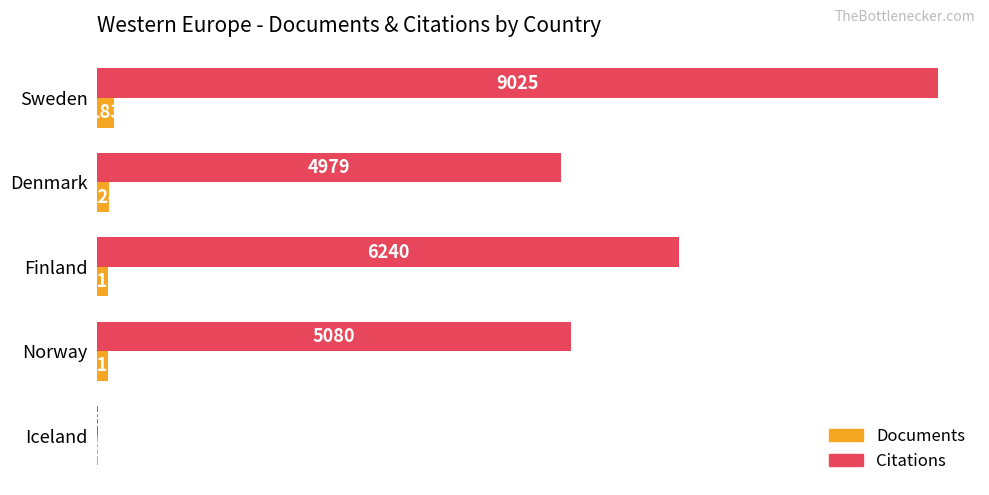

Which category has the highest value in the Documents series?

Sweden